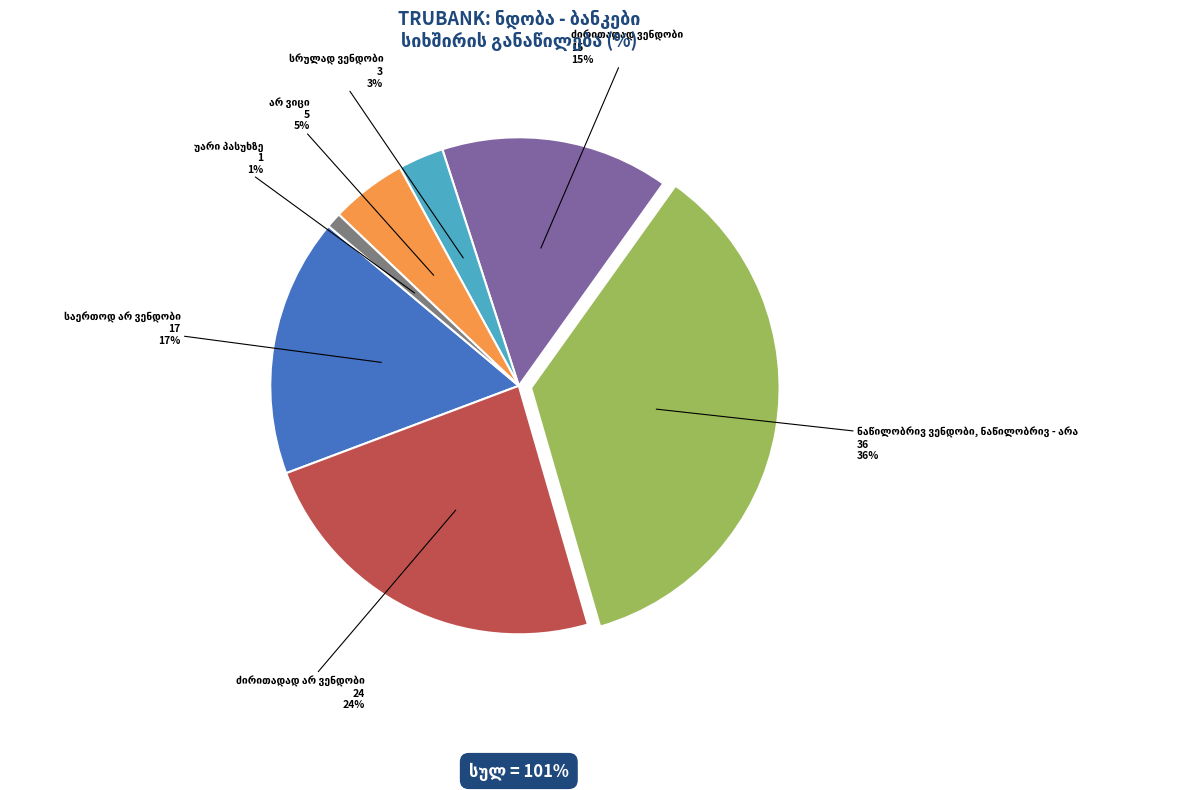

Is there a majority slice in this chart?

No